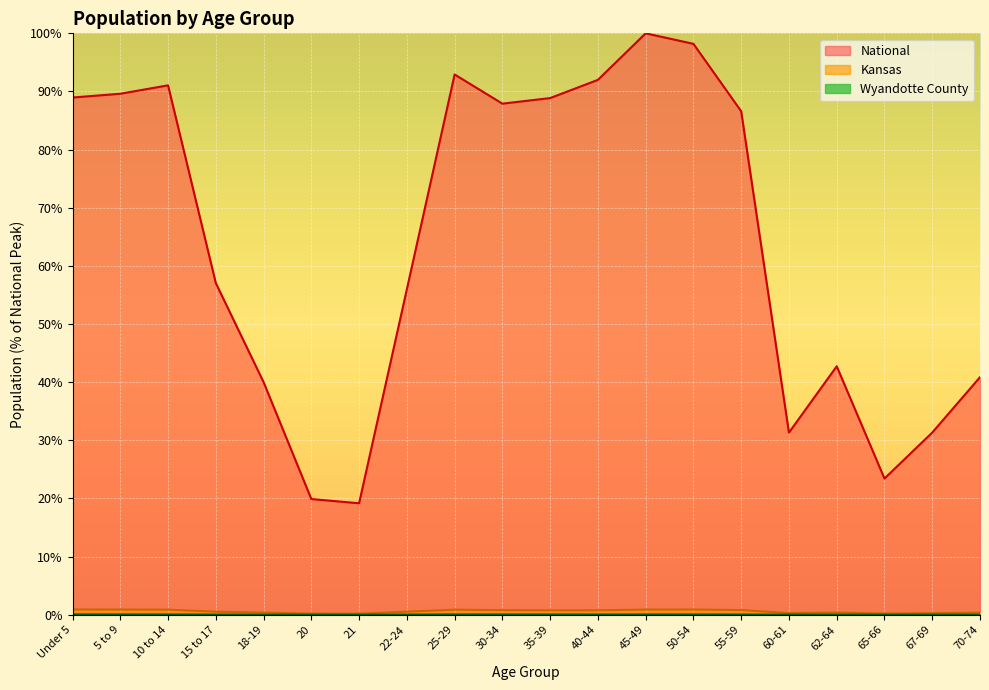

What is the label of the 14th point from the right?

21